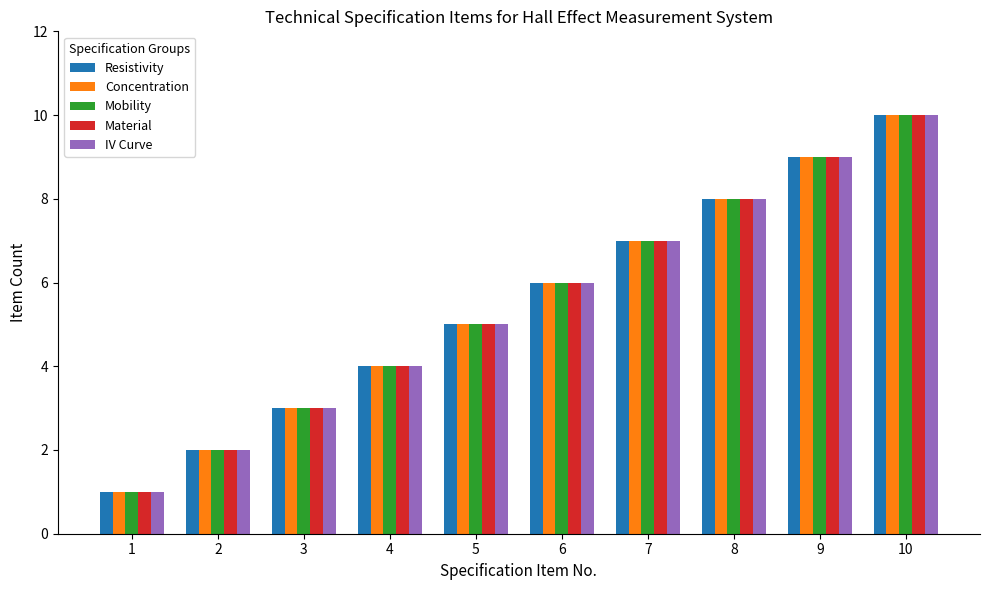

Reading right to left, what are all the values shown in this chart?

Resistivity: 10=10	9=9	8=8	7=7	6=6	5=5	4=4	3=3	2=2	1=1
Concentration: 10=10	9=9	8=8	7=7	6=6	5=5	4=4	3=3	2=2	1=1
Mobility: 10=10	9=9	8=8	7=7	6=6	5=5	4=4	3=3	2=2	1=1
Material: 10=10	9=9	8=8	7=7	6=6	5=5	4=4	3=3	2=2	1=1
IV Curve: 10=10	9=9	8=8	7=7	6=6	5=5	4=4	3=3	2=2	1=1